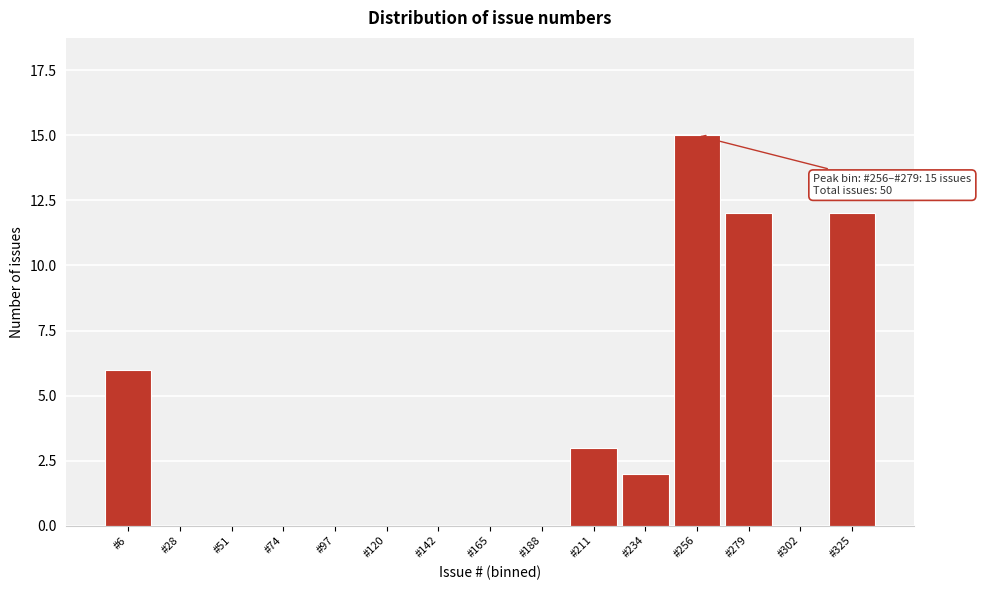

Reading left to right, list all the values displayed in this chart.

#6=6	#28=0	#51=0	#74=0	#97=0	#120=0	#142=0	#165=0	#188=0	#211=3	#234=2	#256=15	#279=12	#302=0	#325=12